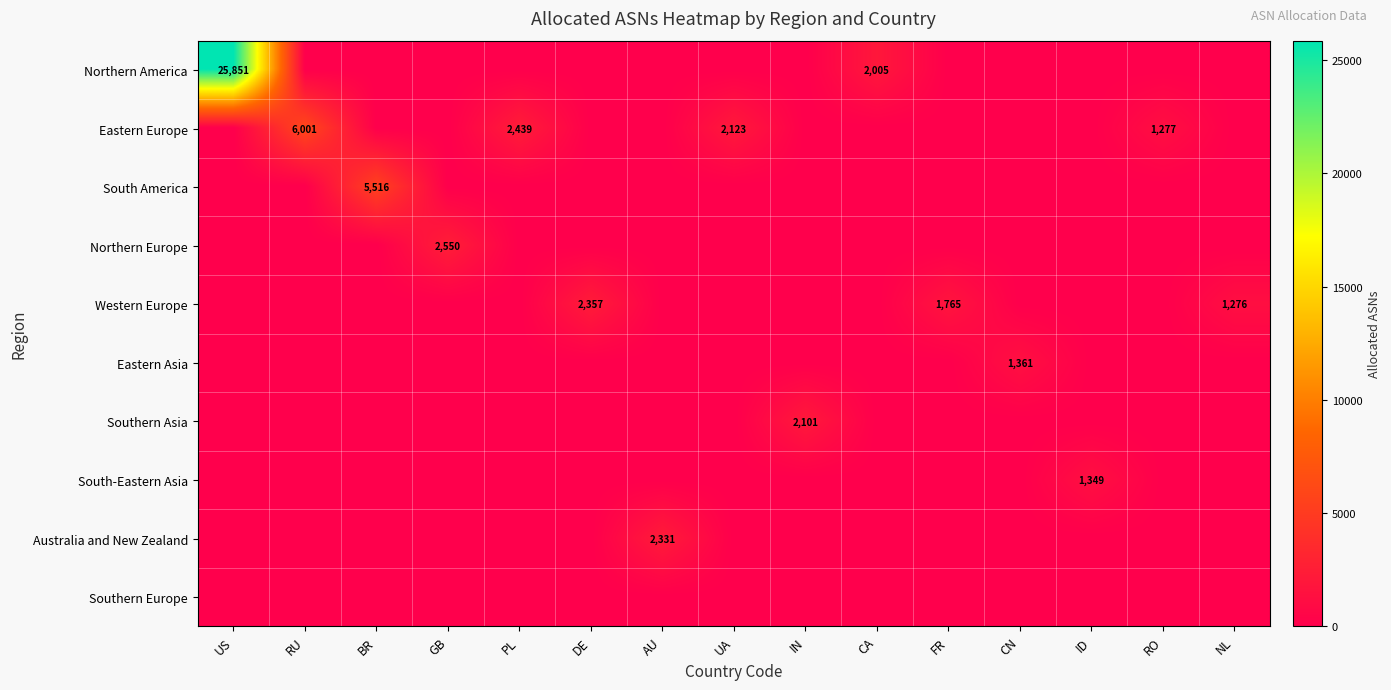

Which label corresponds to the smallest value in the chart?

RU